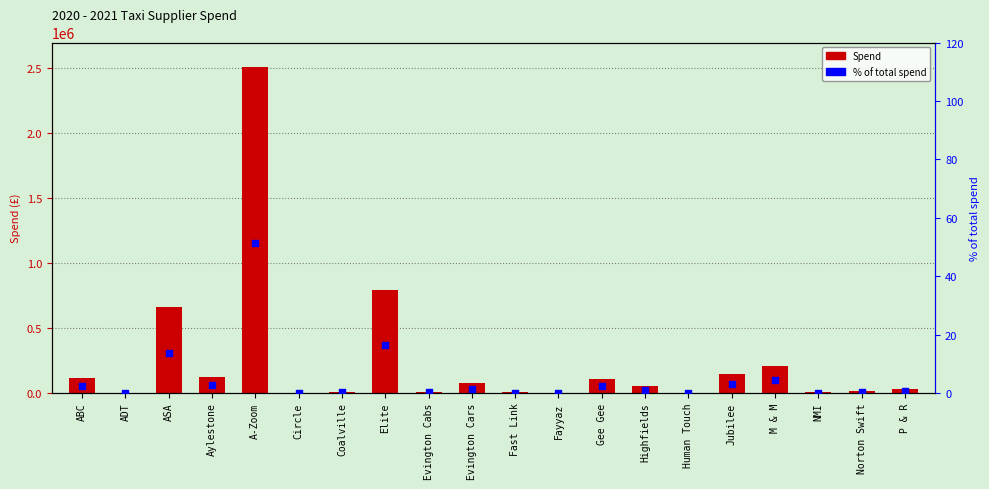

At which category is the sum across all series the highest?

A-Zoom